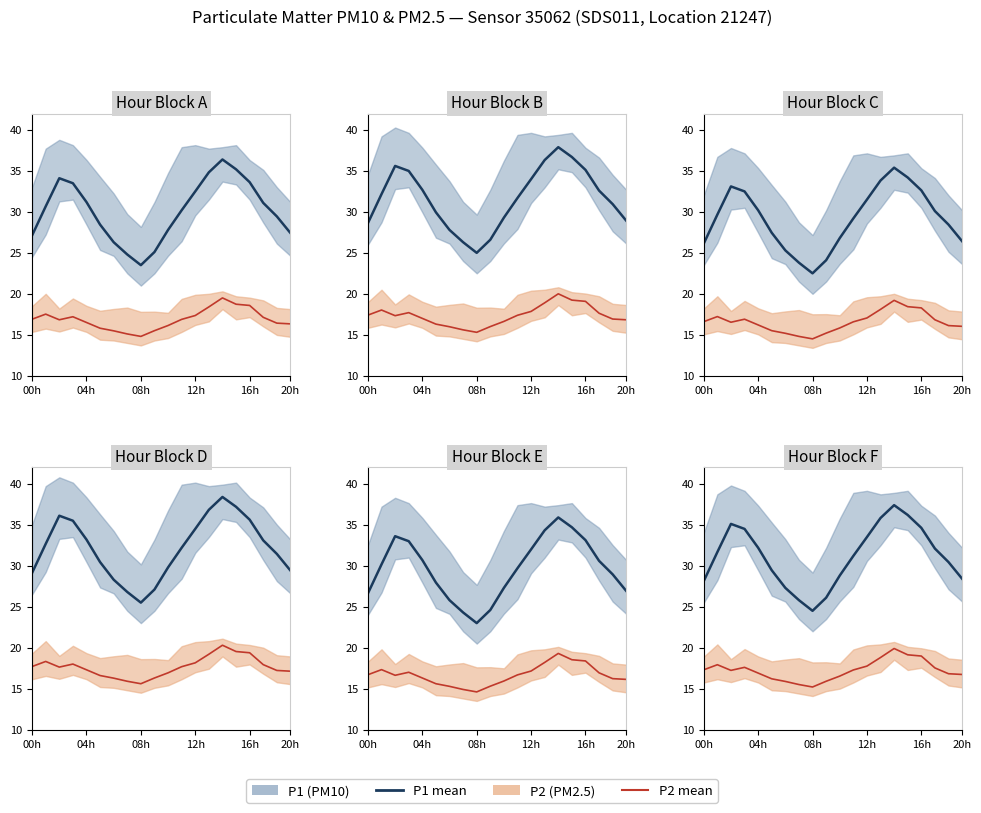

True or false: P1 mean and P2 mean intersect in this chart.

False